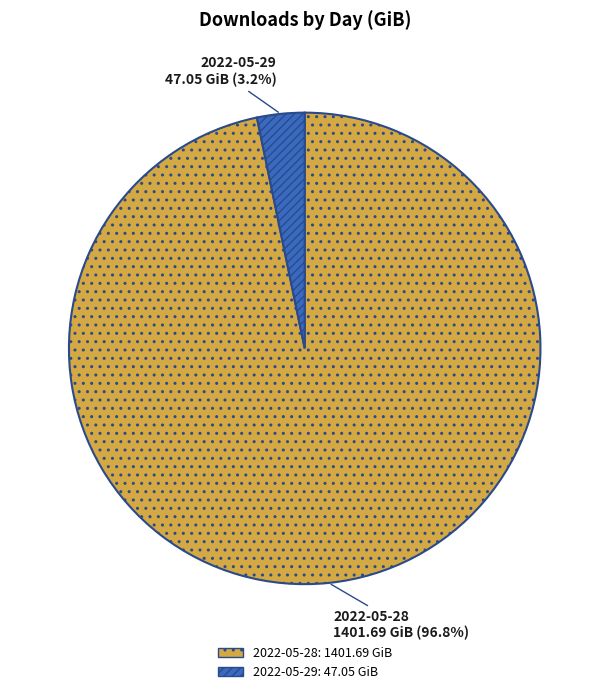

Is there a majority slice in this chart?

Yes